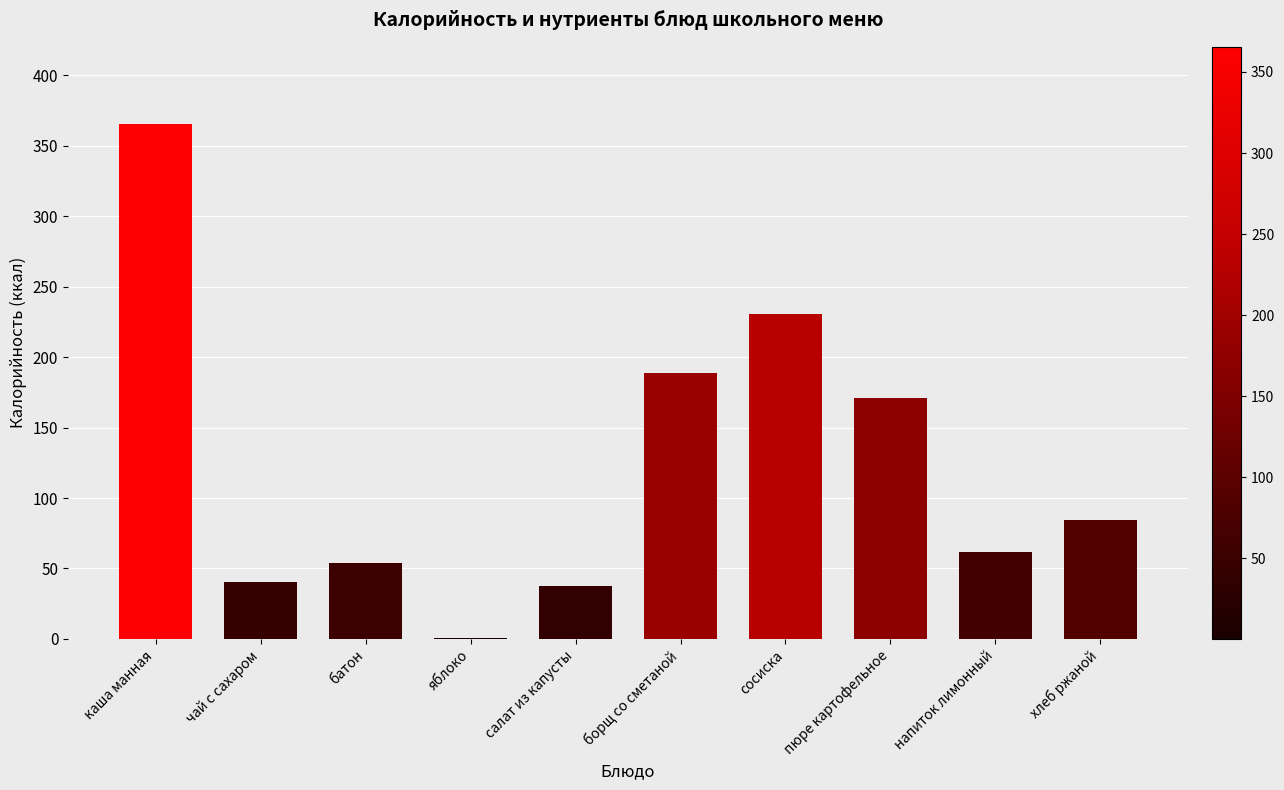

Reading left to right, extract all data points from this chart.

365.5	40.6	54.0	0.4	37.4	188.9	230.8	170.9	61.9	84.5